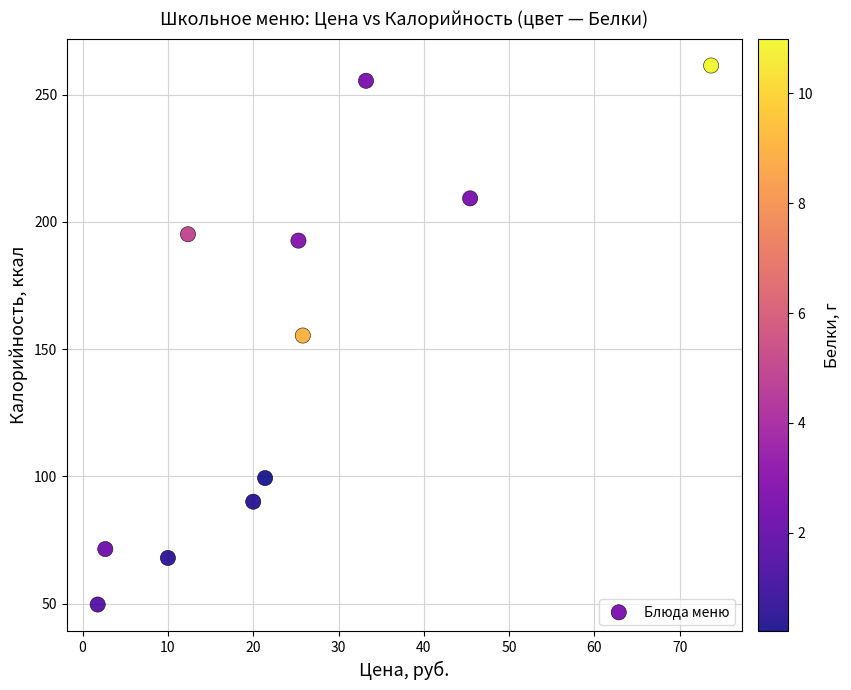

What is the range of X values (max minus min)?

71.9